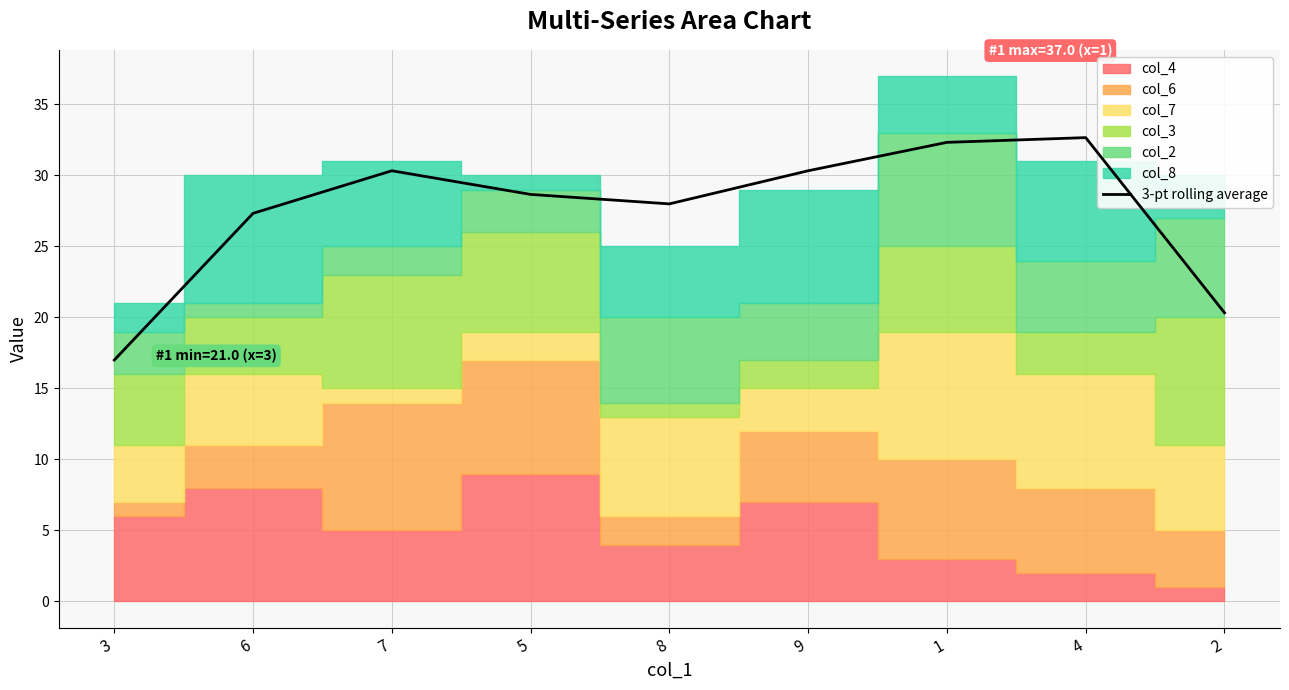

List the labels in order of value, smallest first.

3, 2, 6, 8, 5, 7, 9, 1, 4